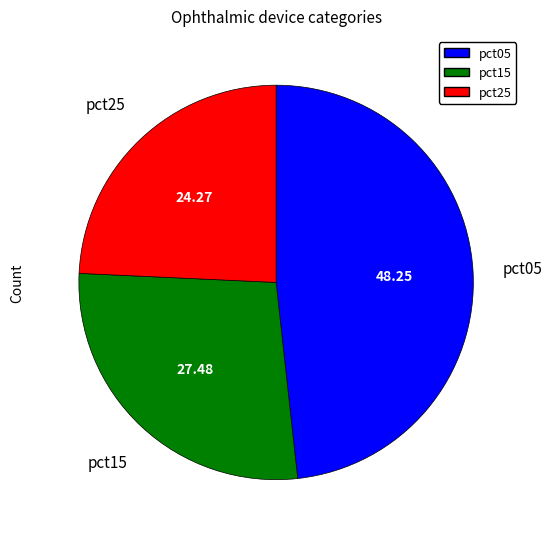

Approximately how many times larger is the value at pct15 compared to pct25?

1.1